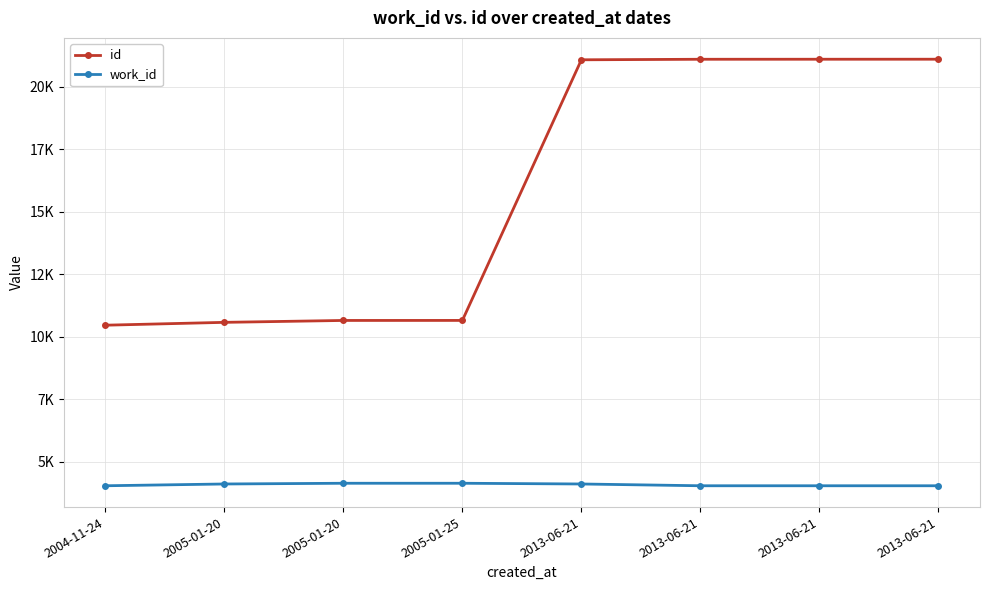

Rank the series by their average value, from highest to lowest.

id, work_id